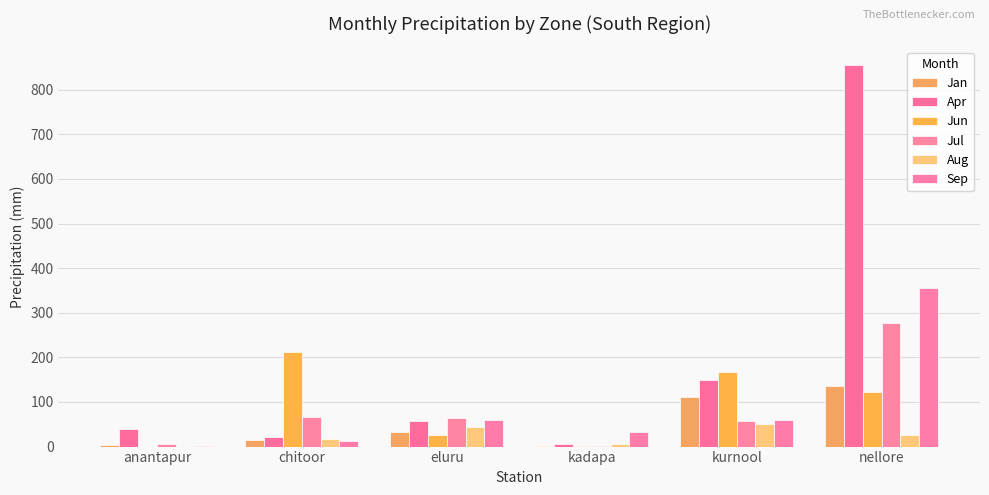

Are the bars grouped side by side (vs. stacked)?

Yes